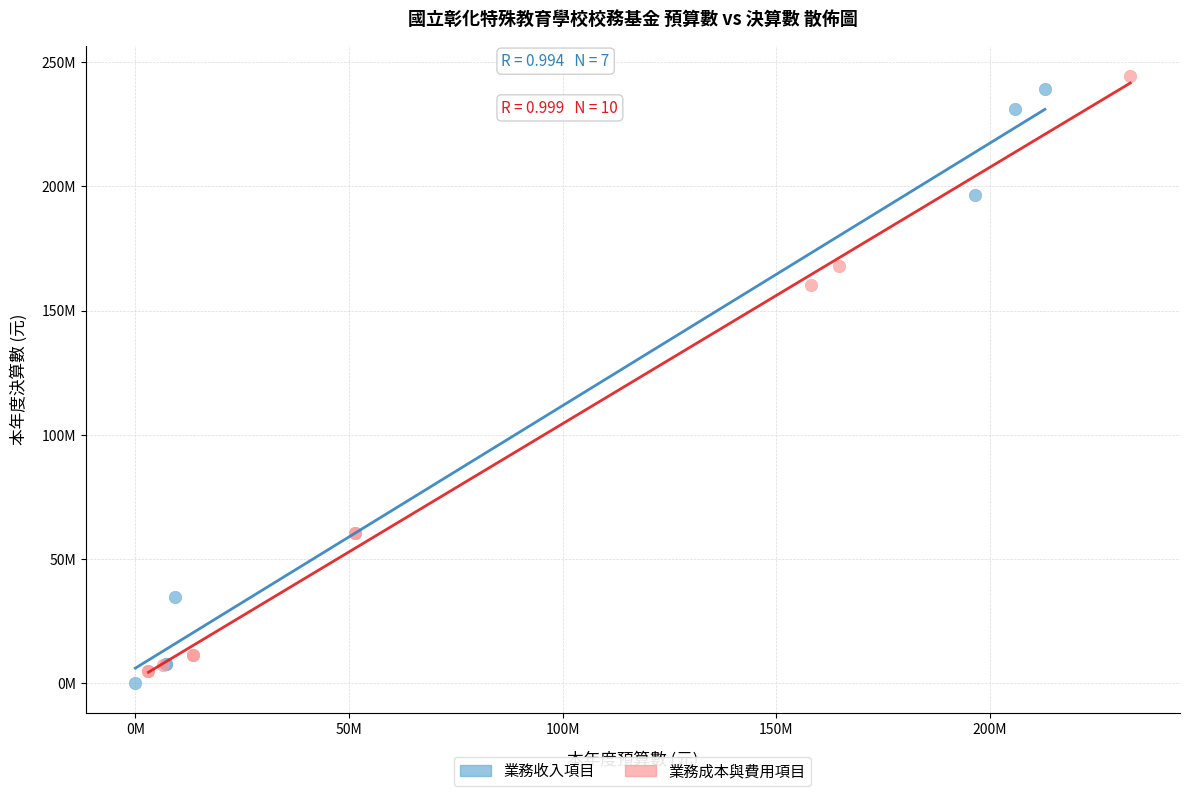

What are all the series names shown in the legend?

業務收入項目, 業務成本與費用項目